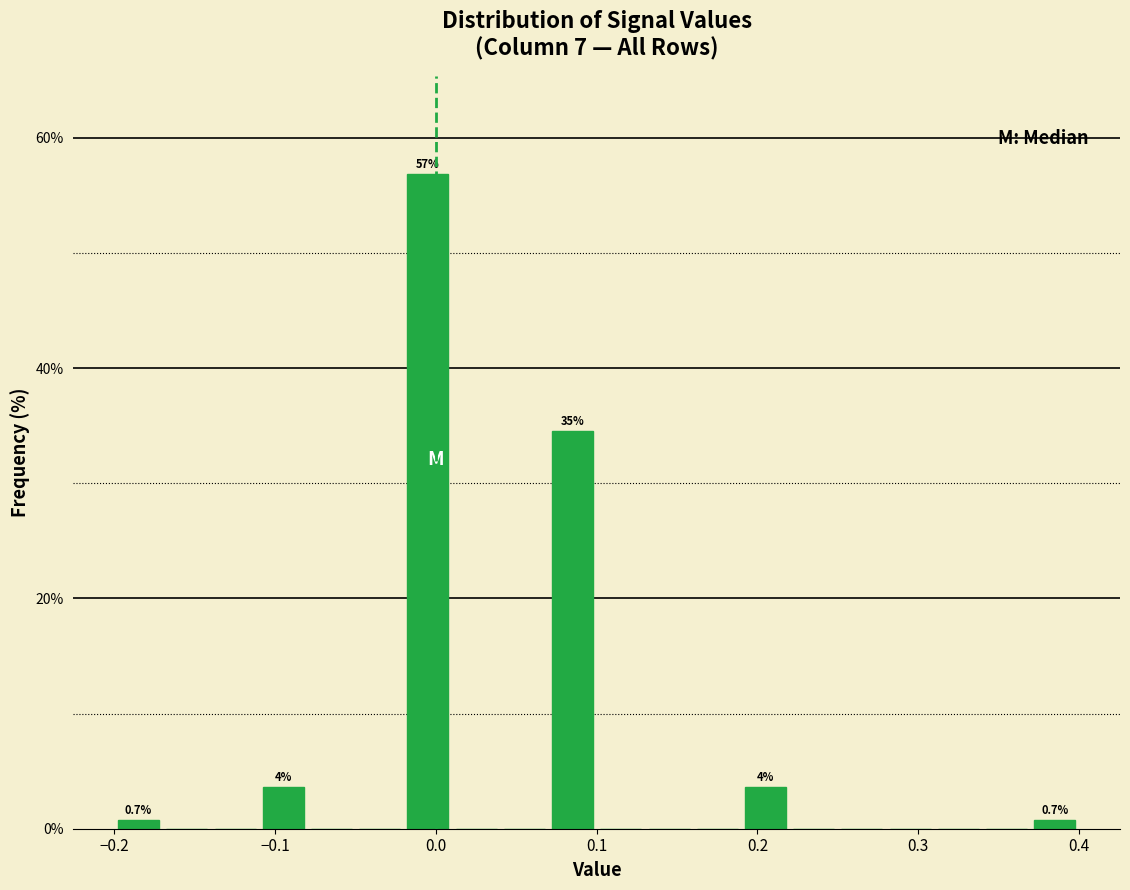

Read against the x-axis, roughly where is the centre of the tallest bar?

0.00